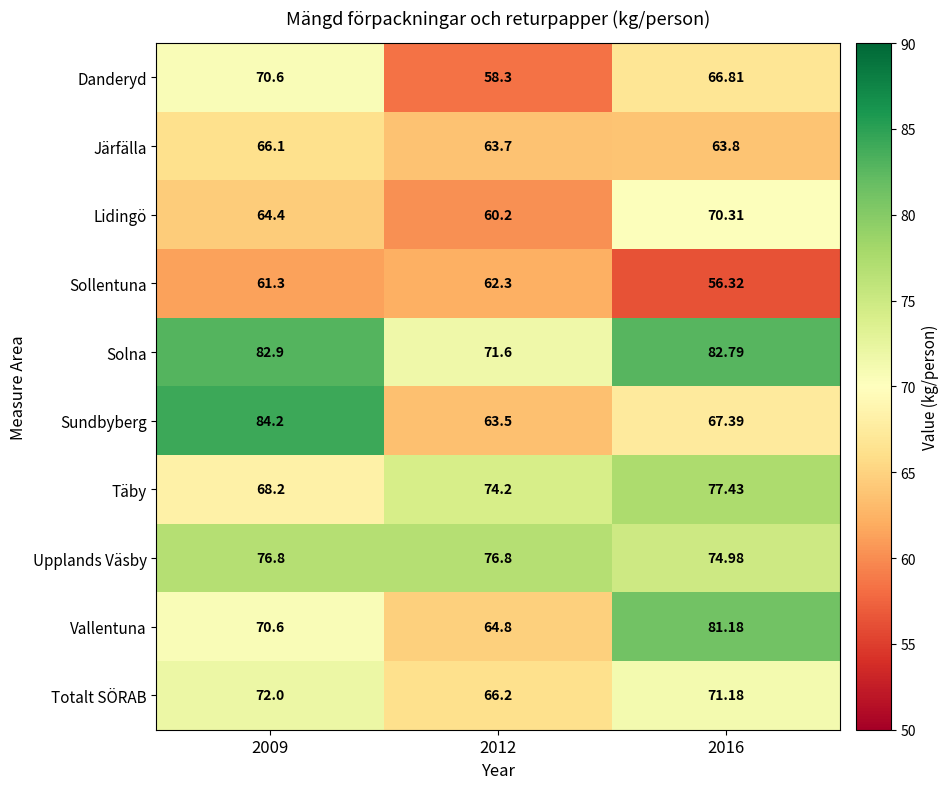

List the series in order of their peak value, lowest first.

Sollentuna, Järfälla, Lidingö, Danderyd, Totalt SÖRAB, Upplands Väsby, Täby, Vallentuna, Solna, Sundbyberg